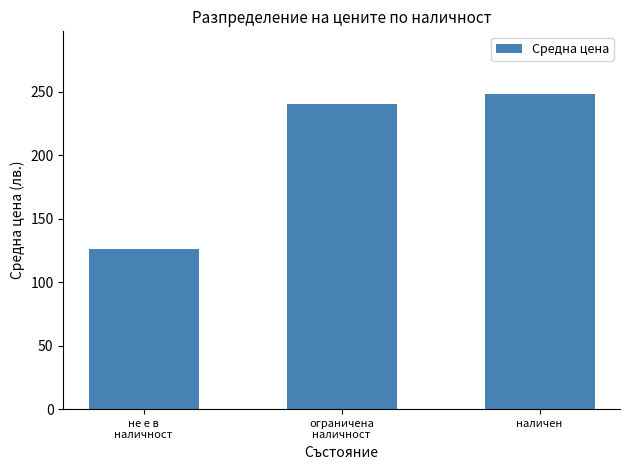

The chart shows a value of 40.1 at не е в
наличност. True or false?

False